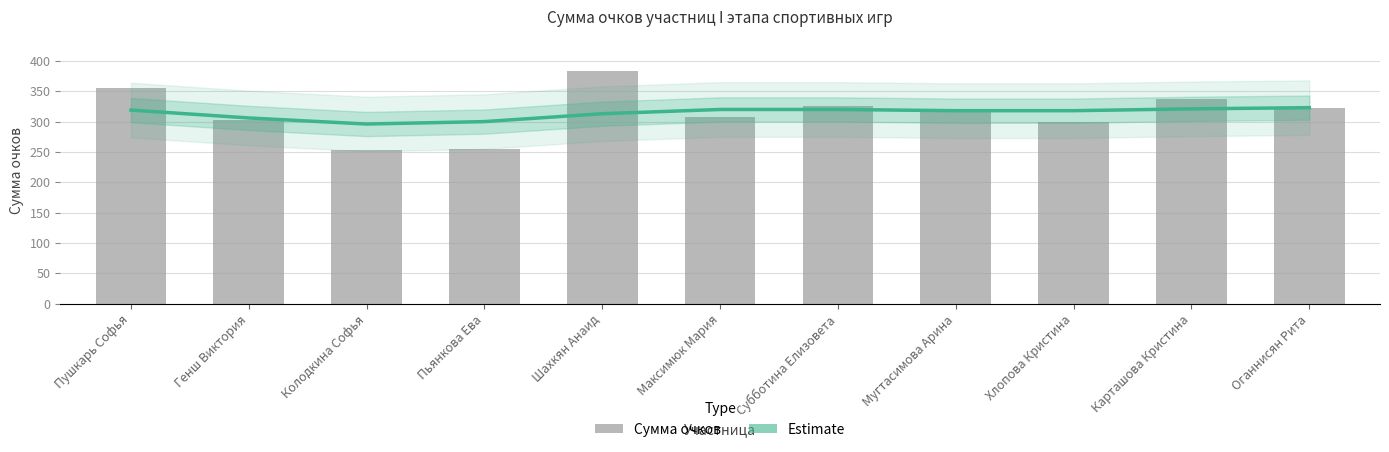

At which category does the chart reach its peak across all series?

Шахкян Анаид